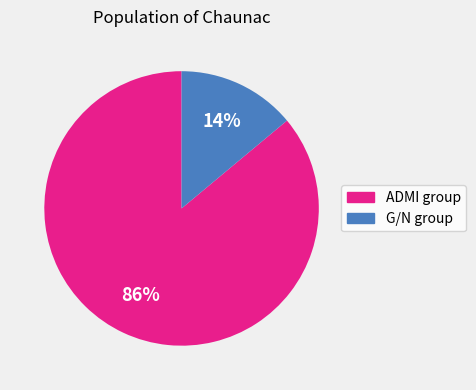

Is there a majority slice in this chart?

Yes